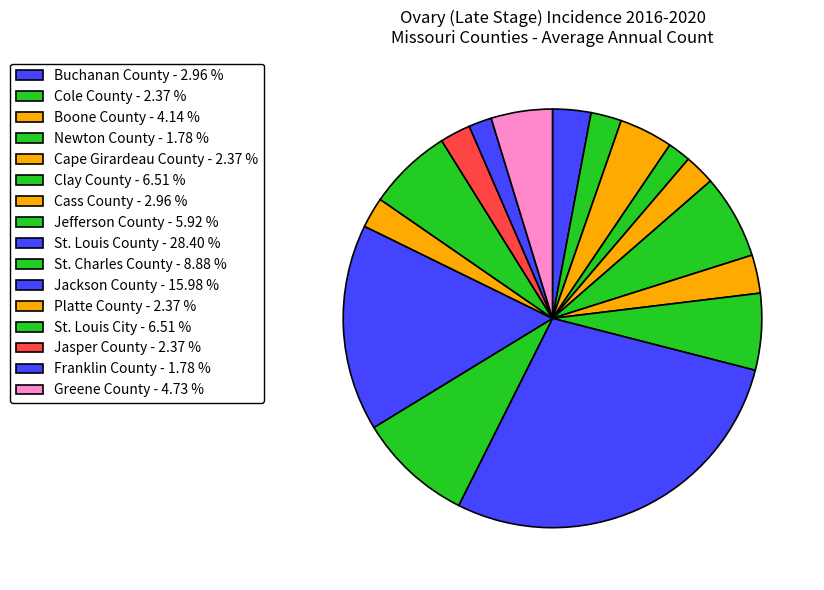

Is there a majority slice in this chart?

No